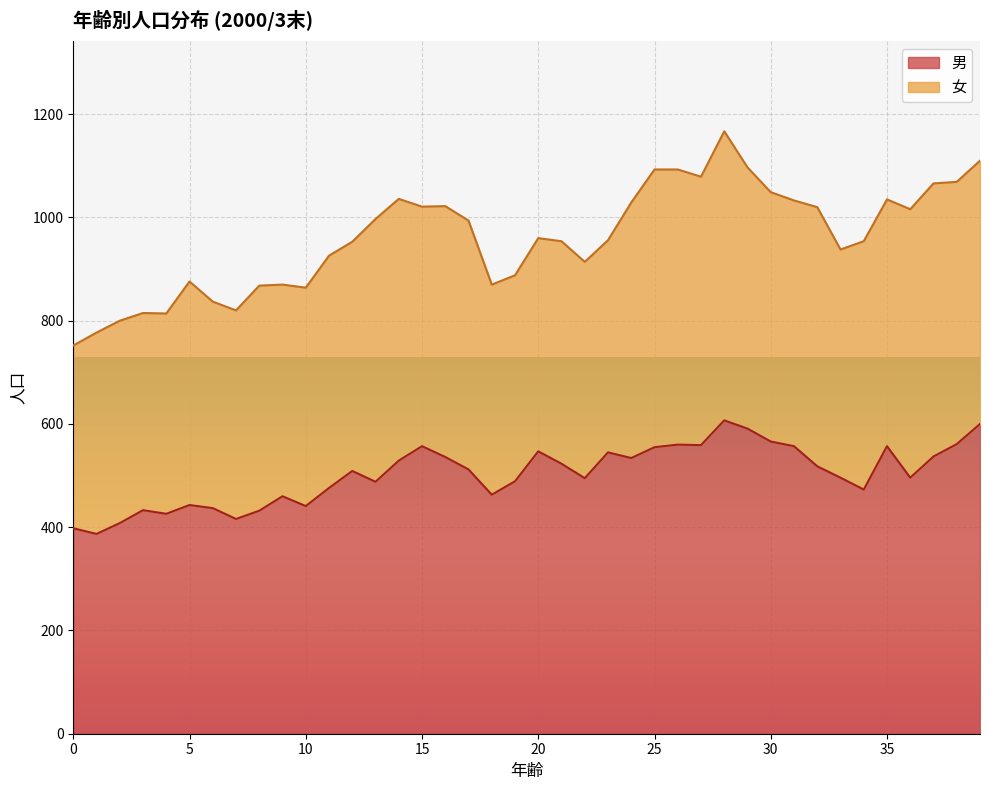

Where is the first local maximum?

3